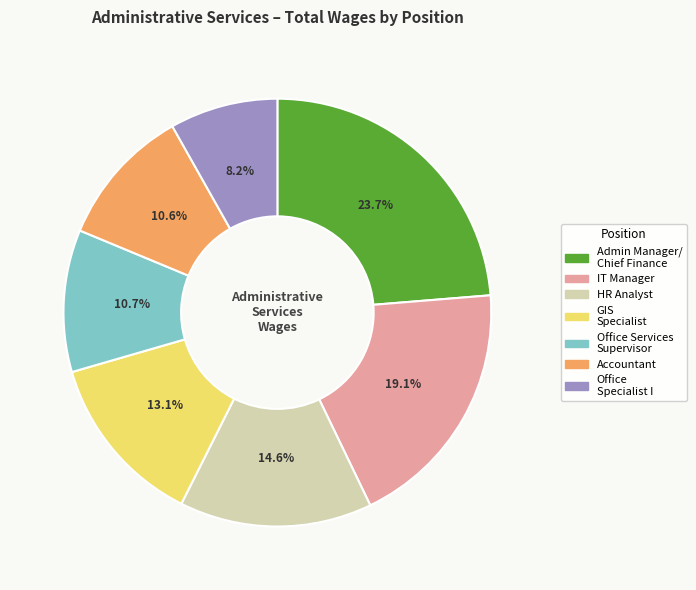

Is there any slice that represents more than half of the pie?

No